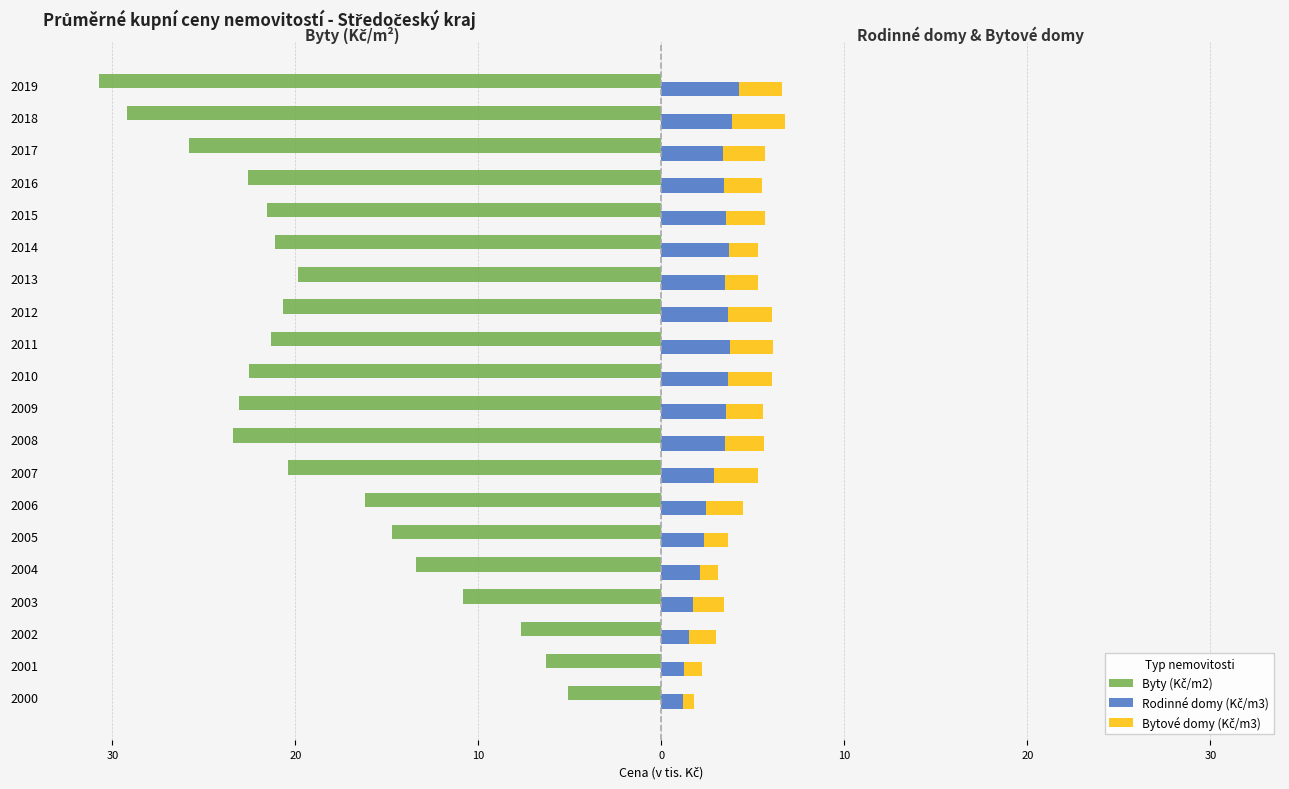

The value of Byty (Kč/m2) at 2001 is -6.3. True or false?

True